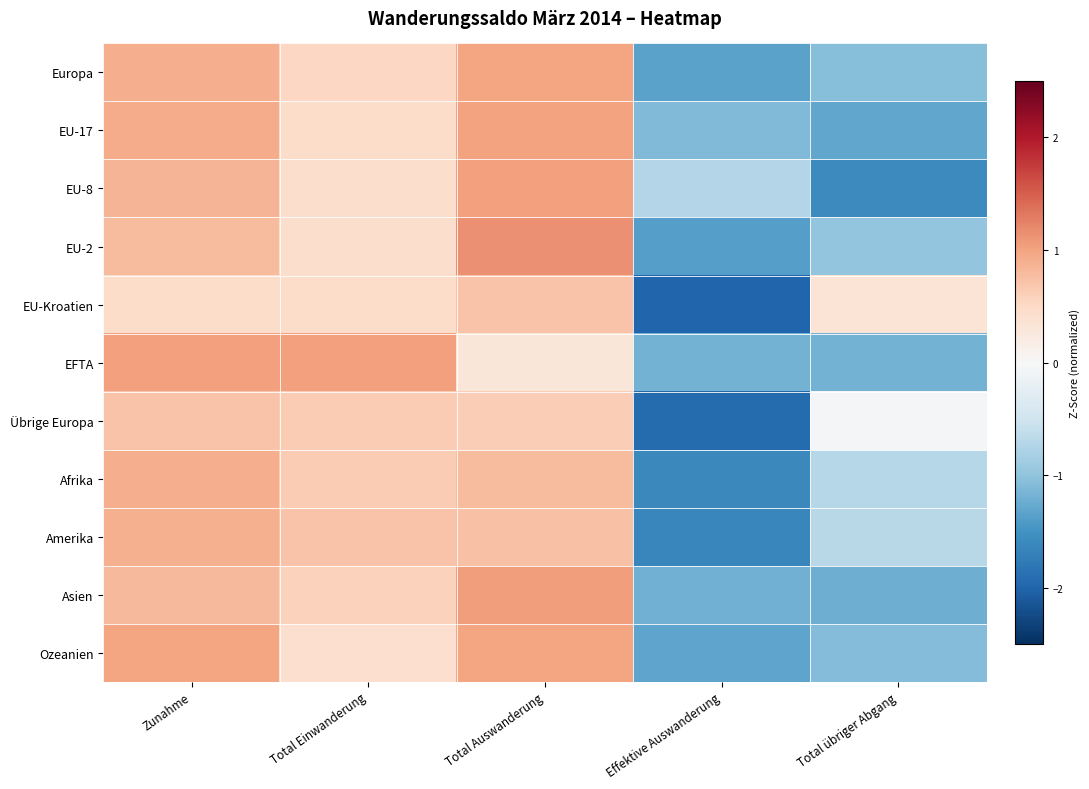

What is the greatest value displayed?

1.1